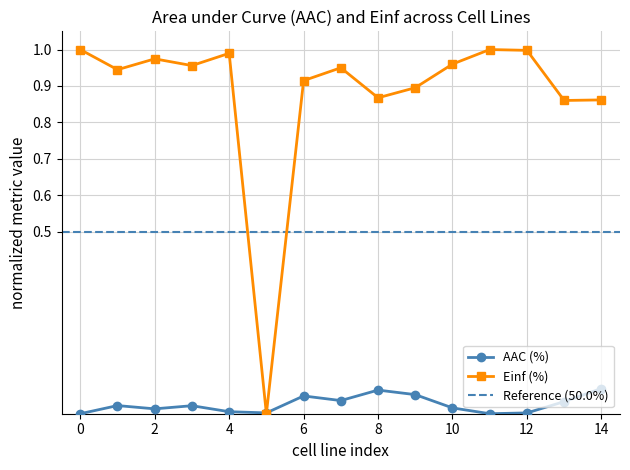

Reading left to right, what are all the values shown in this chart?

AAC (%): 0.0	0.0	0.0	0.0	0.0	0.0	0.0	0.0	0.1	0.1	0.0	0.0	0.0	0.0	0.1
Einf (%): 1.0	0.9	1.0	1.0	1.0	0.0	0.9	0.9	0.9	0.9	1.0	1.0	1.0	0.9	0.9